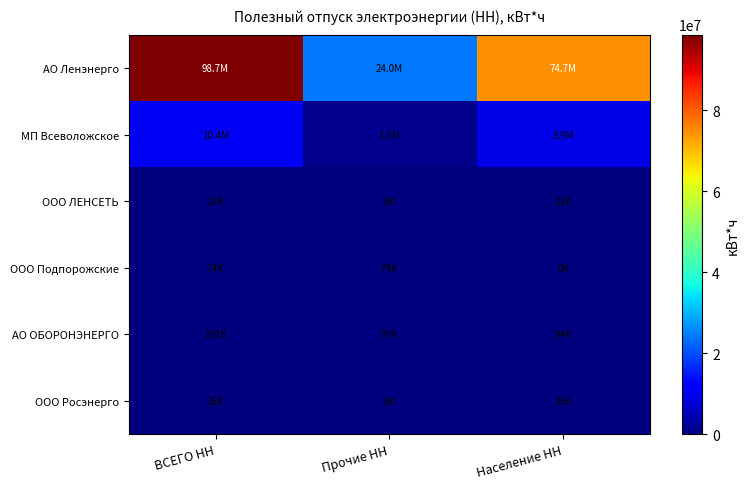

What is the difference between the highest and lowest values at Население НН?

74687385